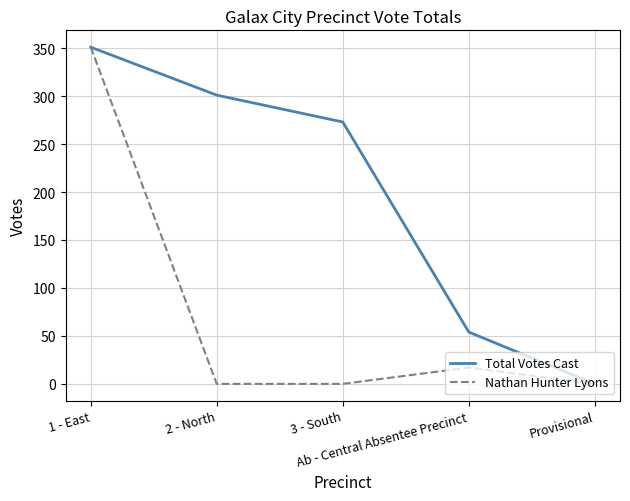

What is the difference between the Total Votes Cast values at Ab - Central Absentee Precinct and 1 - East?

297